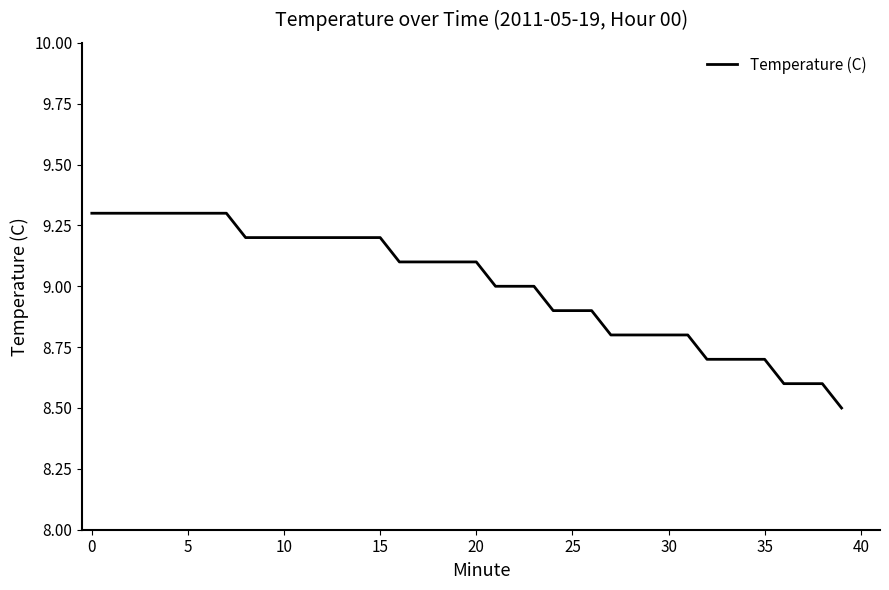

What is the minimum value shown in the chart?

8.5